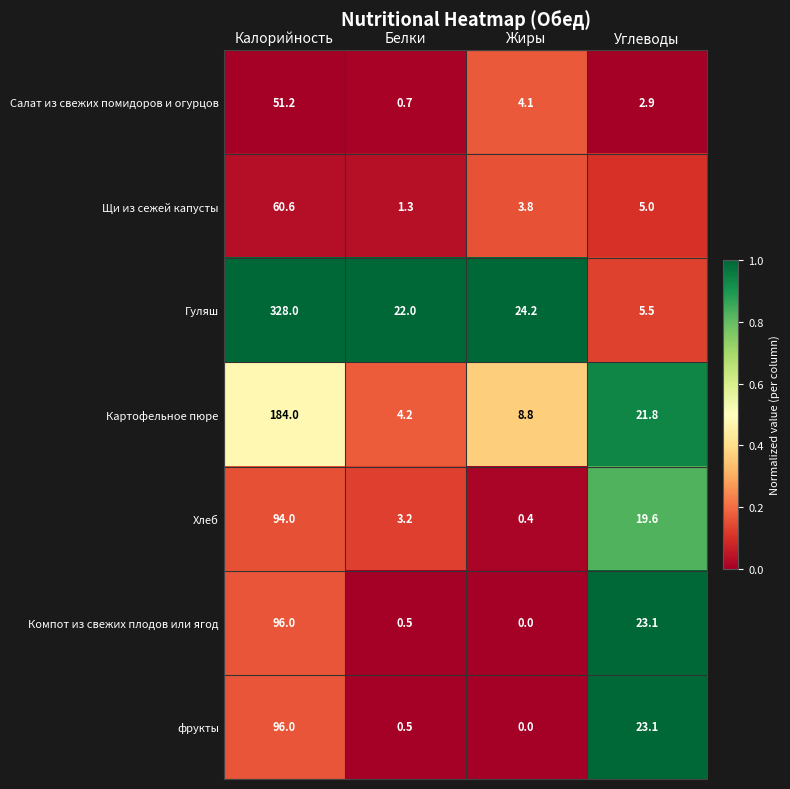

The value of Салат из свежих помидоров и огурцов at Белки is 0.1. True or false?

False